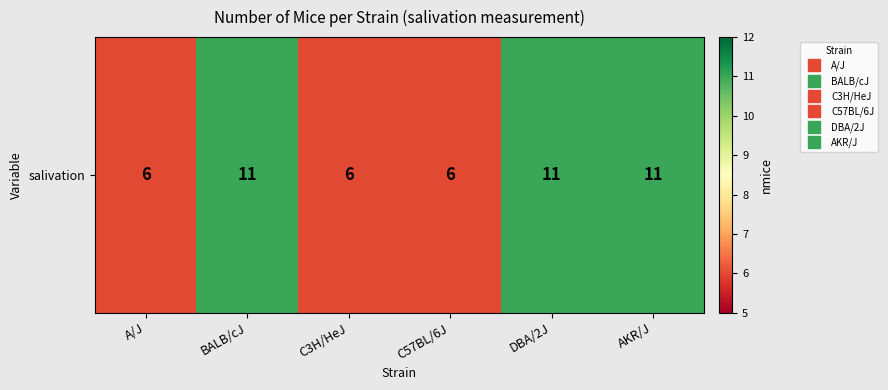

How many values are between 6 and 11?

6